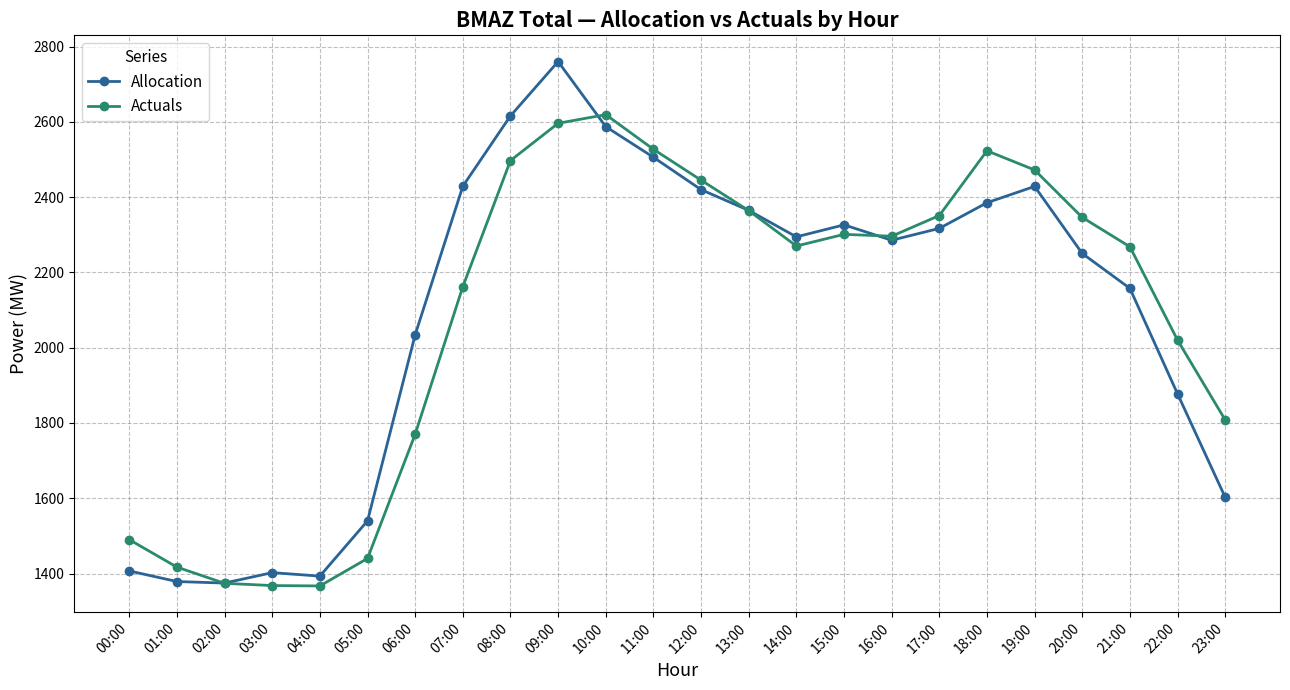

Between 00:00 and 05:00, which series saw the biggest shift?

Allocation